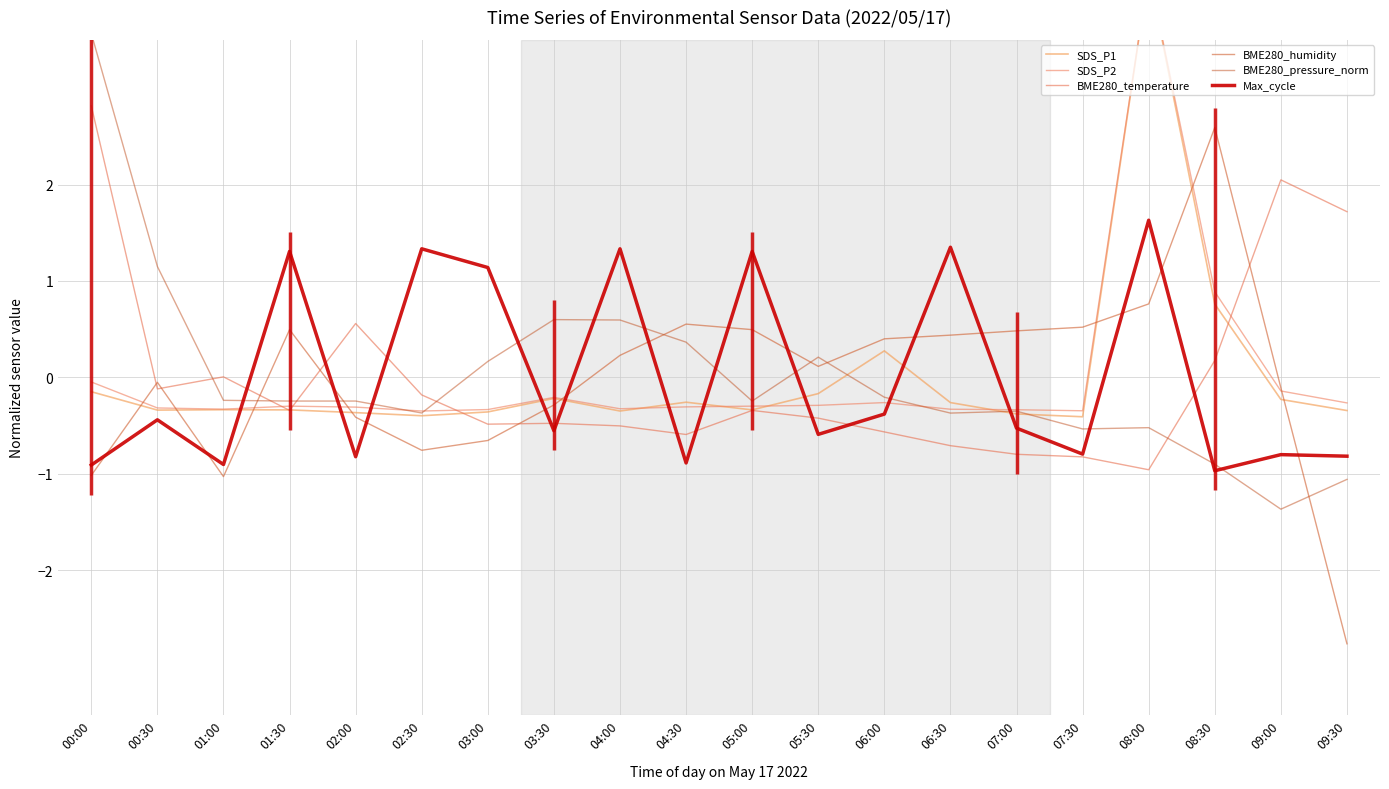

Which has a higher value, 02:30 or 09:00?

09:00